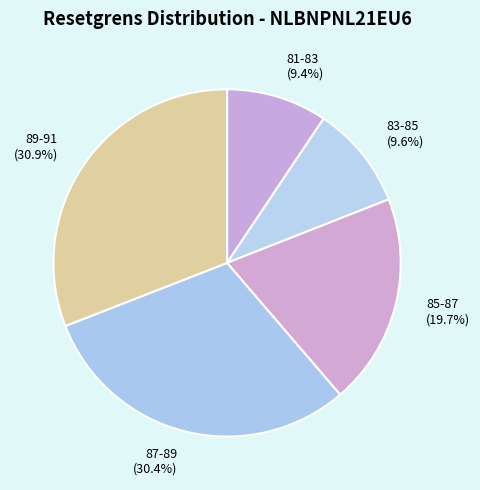

How many segments does this pie chart have?

5